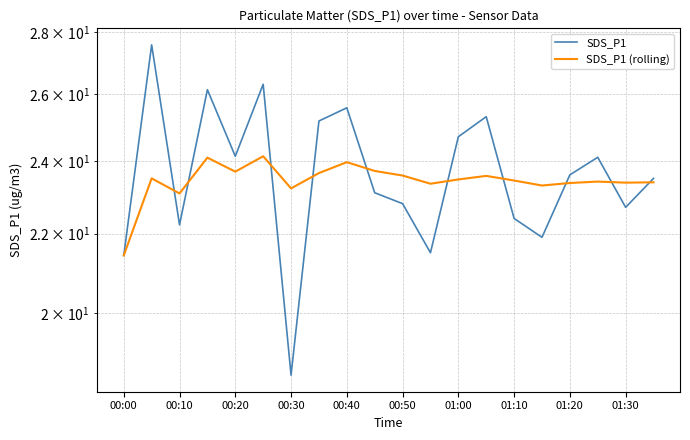

At 01:30, list the series in order from smallest to largest.

SDS_P1, SDS_P1 (rolling)